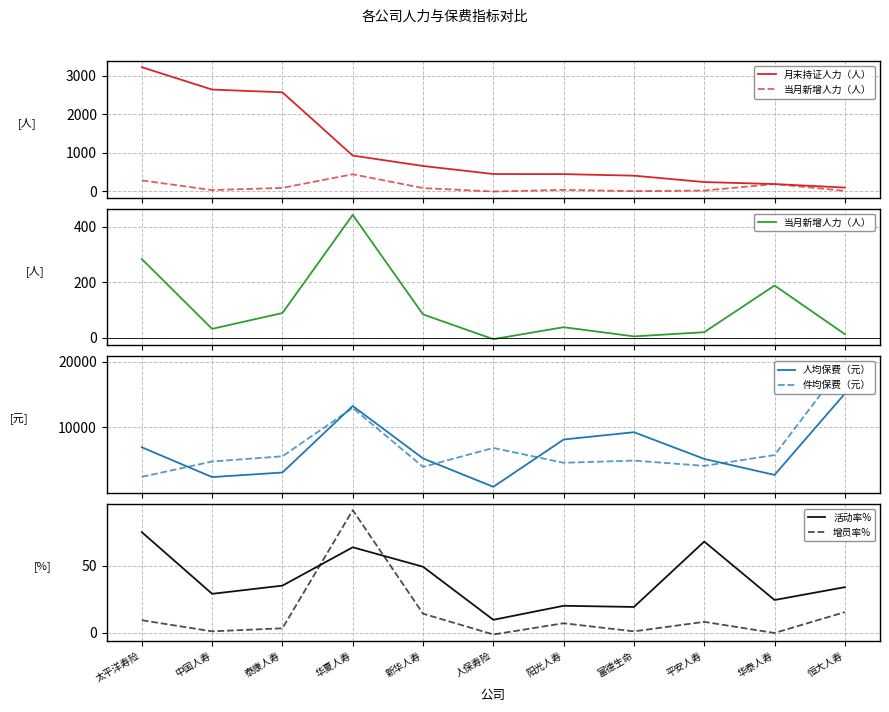

What is the spread (max minus min) of values at 华夏人寿?

13192.9